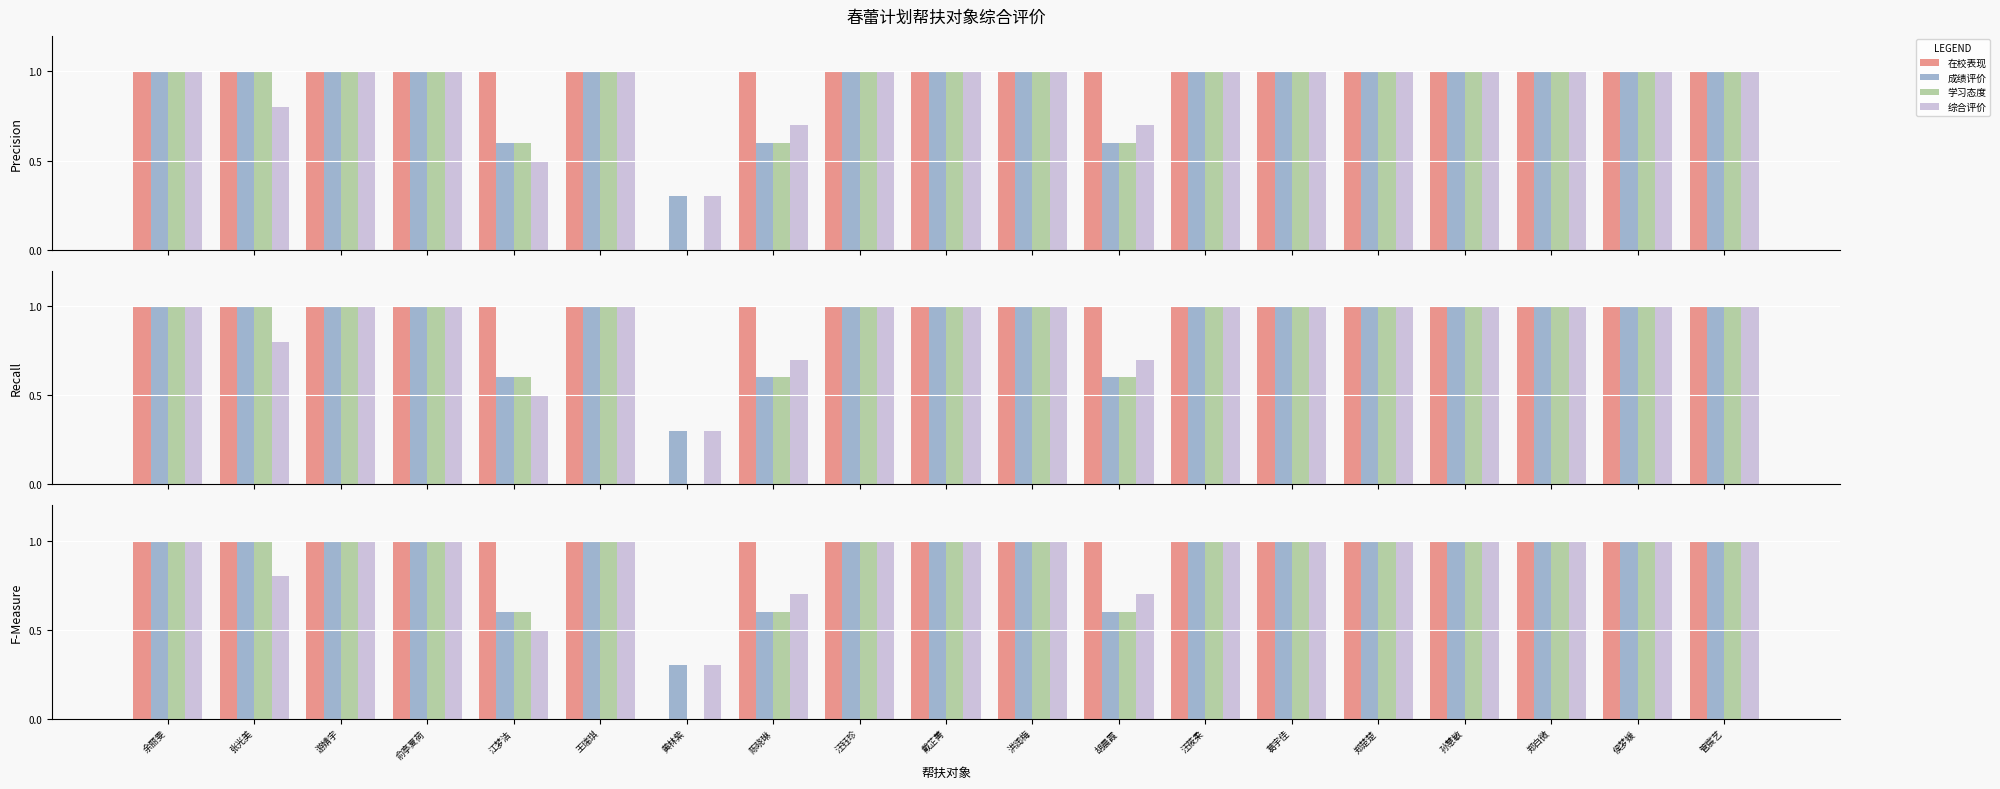

What is the label of the 7th bar from the left?

黄林紫